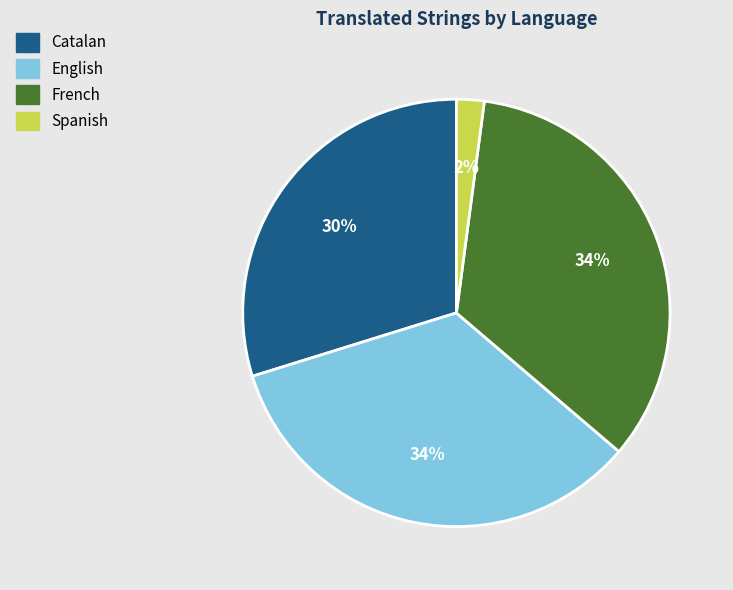

Does English represent more than half of the total?

No